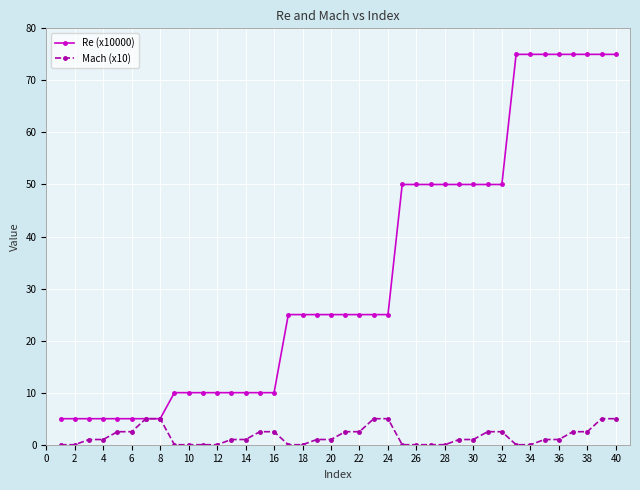

At how many categories does at least one series exceed 22?

24